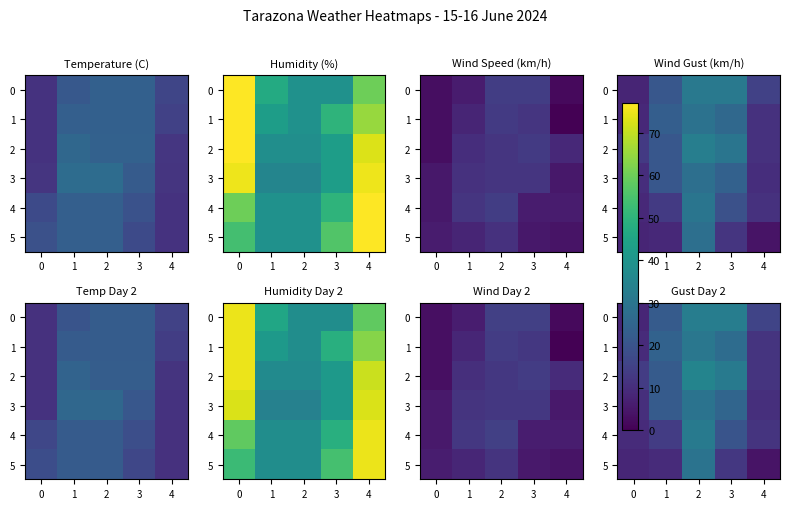

What is the difference between the 5 values at 2 and 4?

25.2